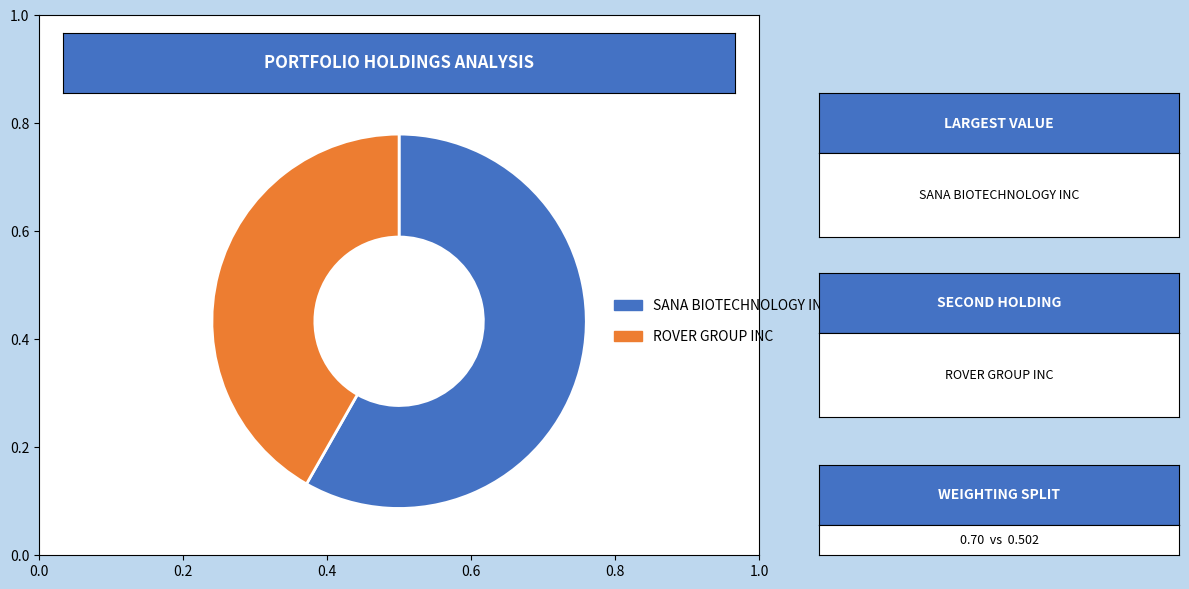

Do ROVER GROUP INC and SANA BIOTECHNOLOGY INC together represent more than half of the pie?

Yes